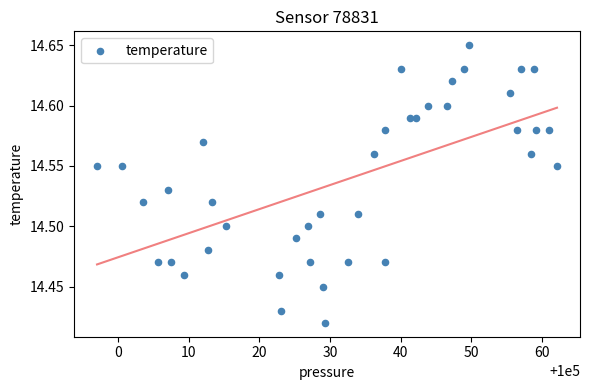

What is the range of X values (max minus min)?

65.1